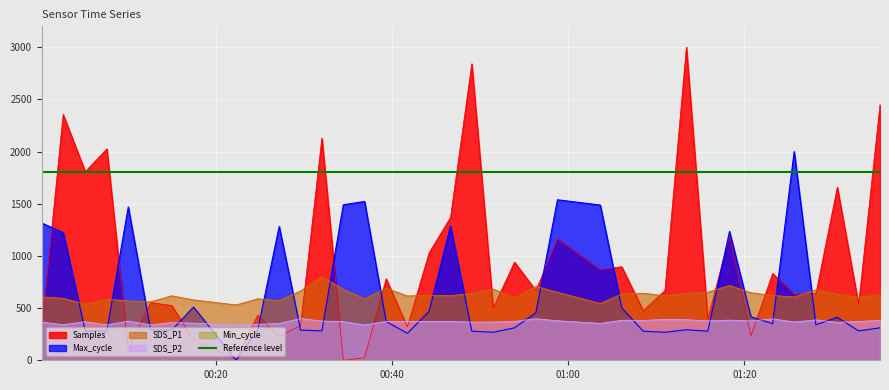

What is the highest value of the SDS_P2 series?

400.0